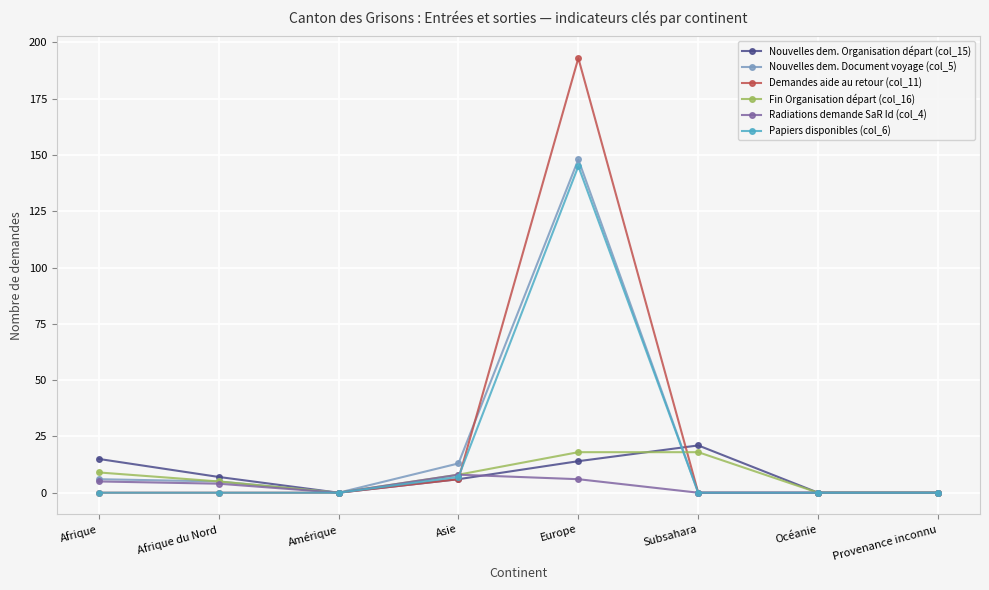

Reading left to right, list all the values displayed in this chart.

Nouvelles dem. Organisation départ (col_15): 15	7	0	6	14	21	0	0
Nouvelles dem. Document voyage (col_5): 6	5	0	13	148	0	0	0
Demandes aide au retour (col_11): 0	0	0	6	193	0	0	0
Fin Organisation départ (col_16): 9	5	0	8	18	18	0	0
Radiations demande SaR Id (col_4): 5	4	0	8	6	0	0	0
Papiers disponibles (col_6): 0	0	0	7	145	0	0	0